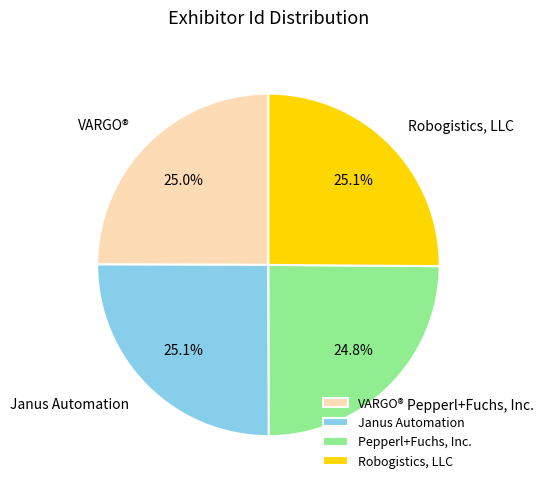

What is the ratio of the value at Robogistics, LLC to the value at Pepperl+Fuchs, Inc.?

1.0